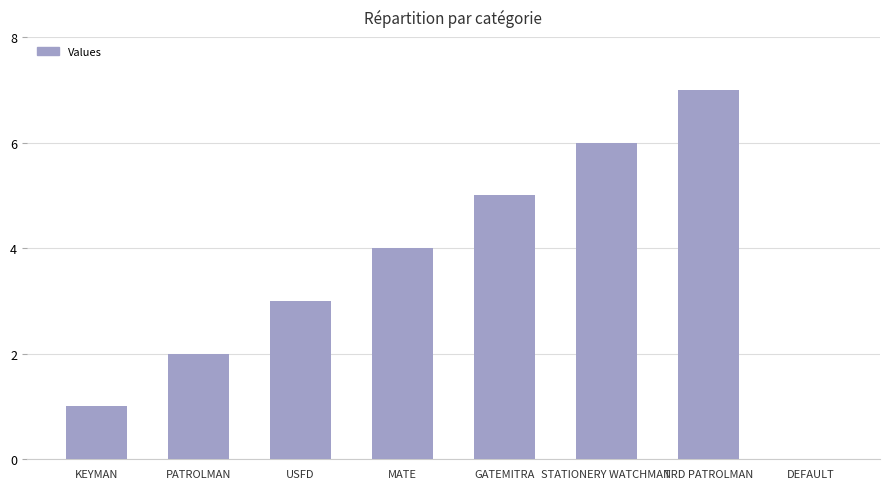

What is the sum of all values?

28